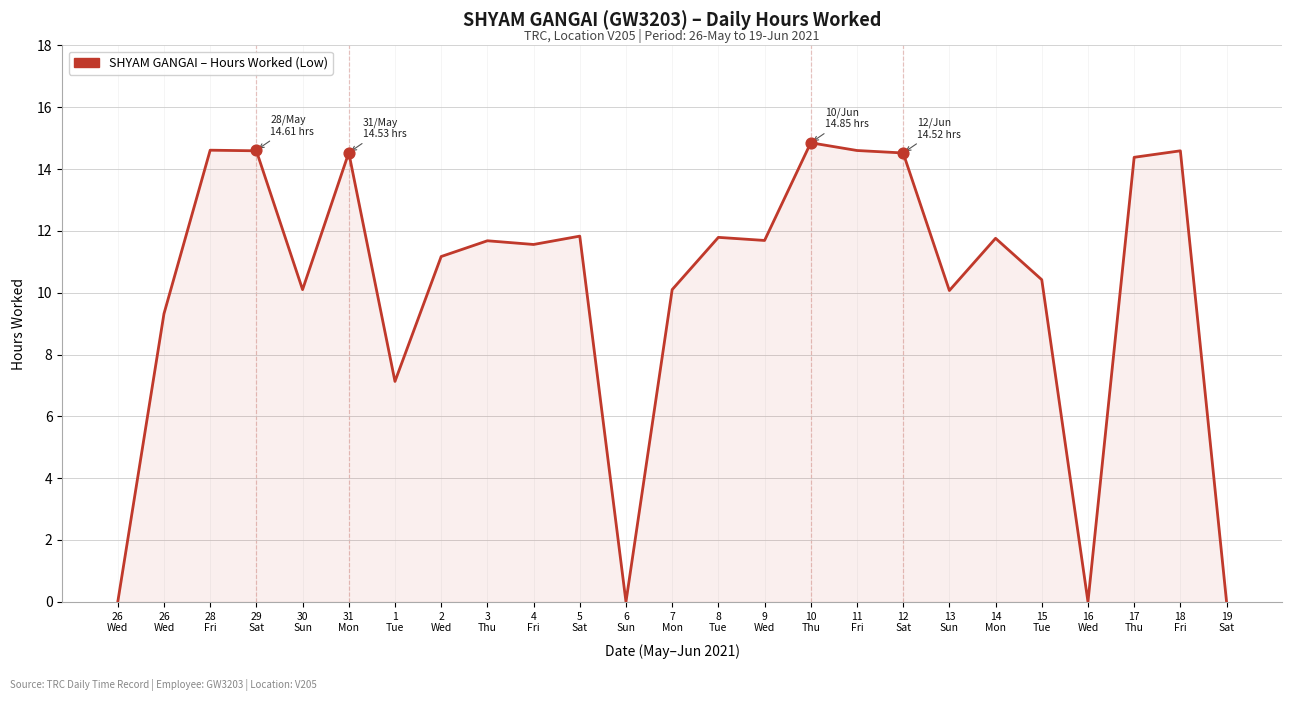

What is the change in value from 30
Sun to 4
Fri?

+1.5